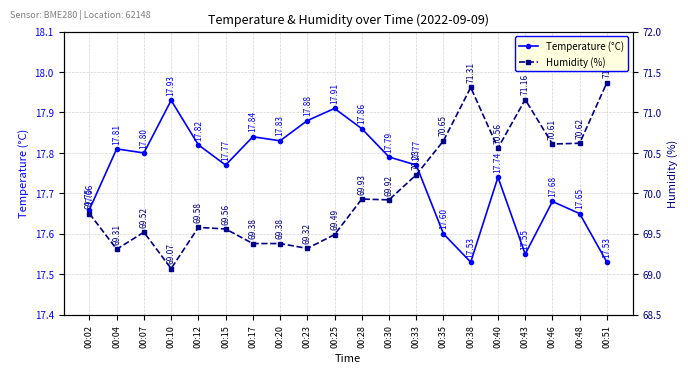

The Humidity (%) series shows 69.3 at 00:23. True or false?

True